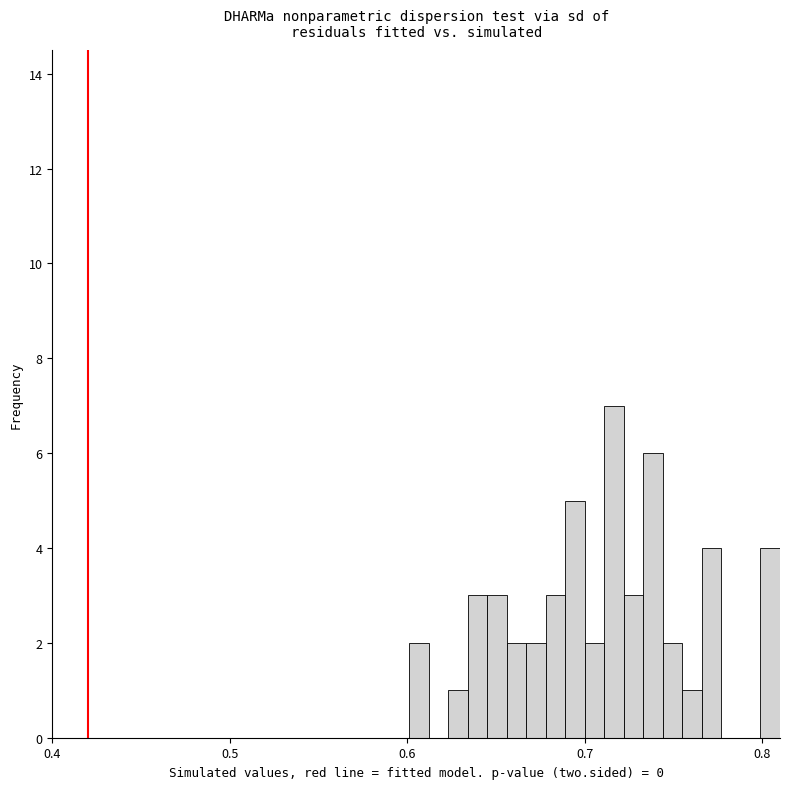

Around what value on the x-axis is the tallest bar? Give the approximate position of its centre, as read against the axis.

0.72